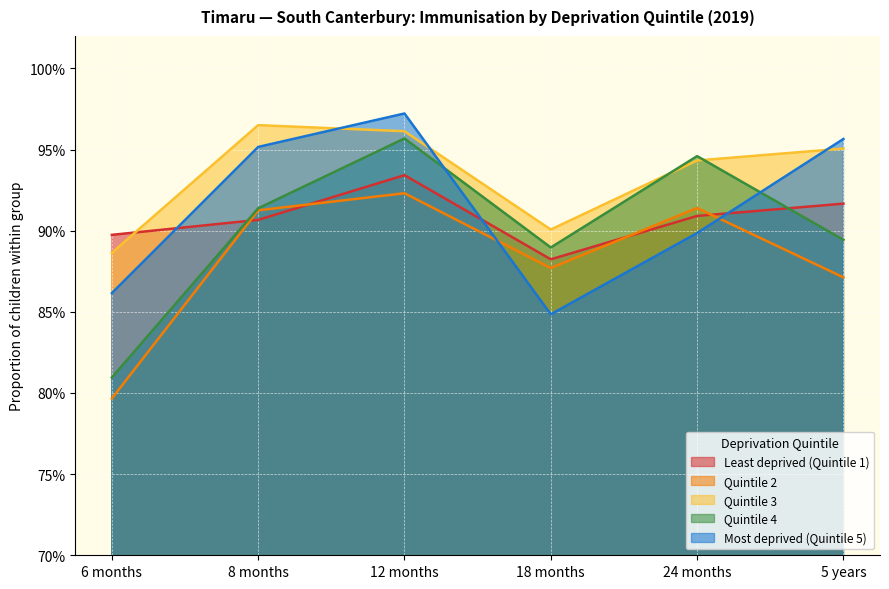

Rank the series by their maximum value, from lowest to highest.

Quintile 2, Least deprived (Quintile 1), Quintile 4, Quintile 3, Most deprived (Quintile 5)